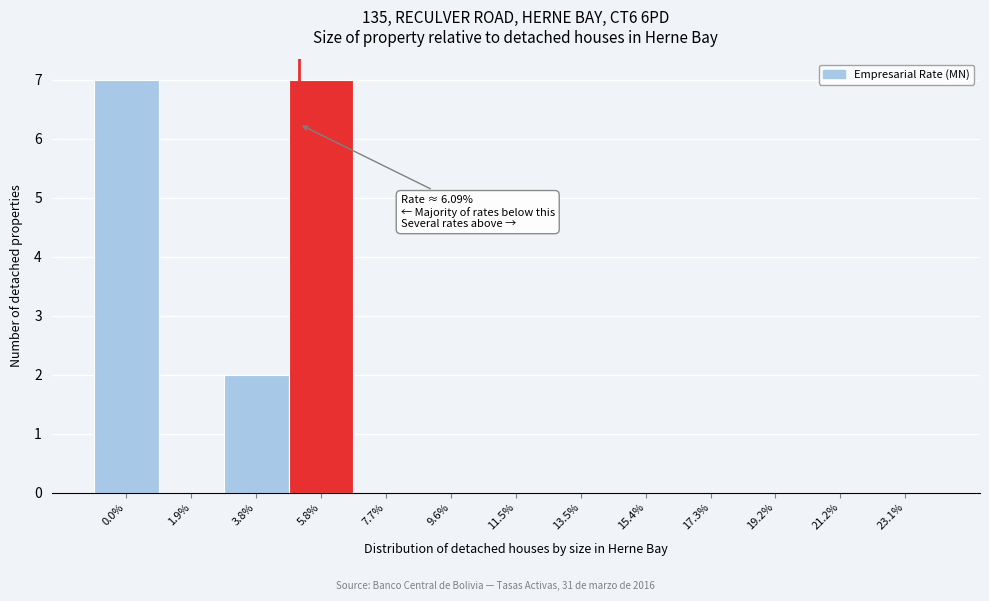

Reading left to right, list all the values displayed in this chart.

0.0%=7	1.9%=0	3.8%=2	5.8%=7	7.7%=0	9.6%=0	11.5%=0	13.5%=0	15.4%=0	17.3%=0	19.2%=0	21.2%=0	23.1%=0